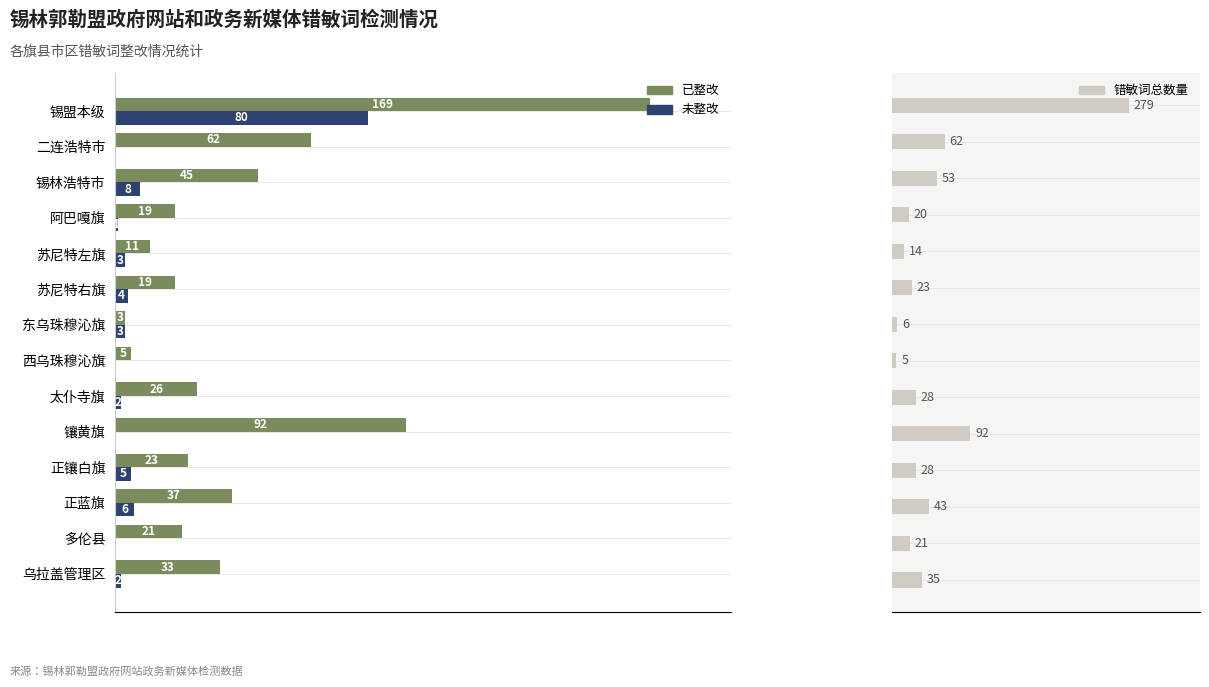

How many data points in 错敏词总数量 are less than 28?

6